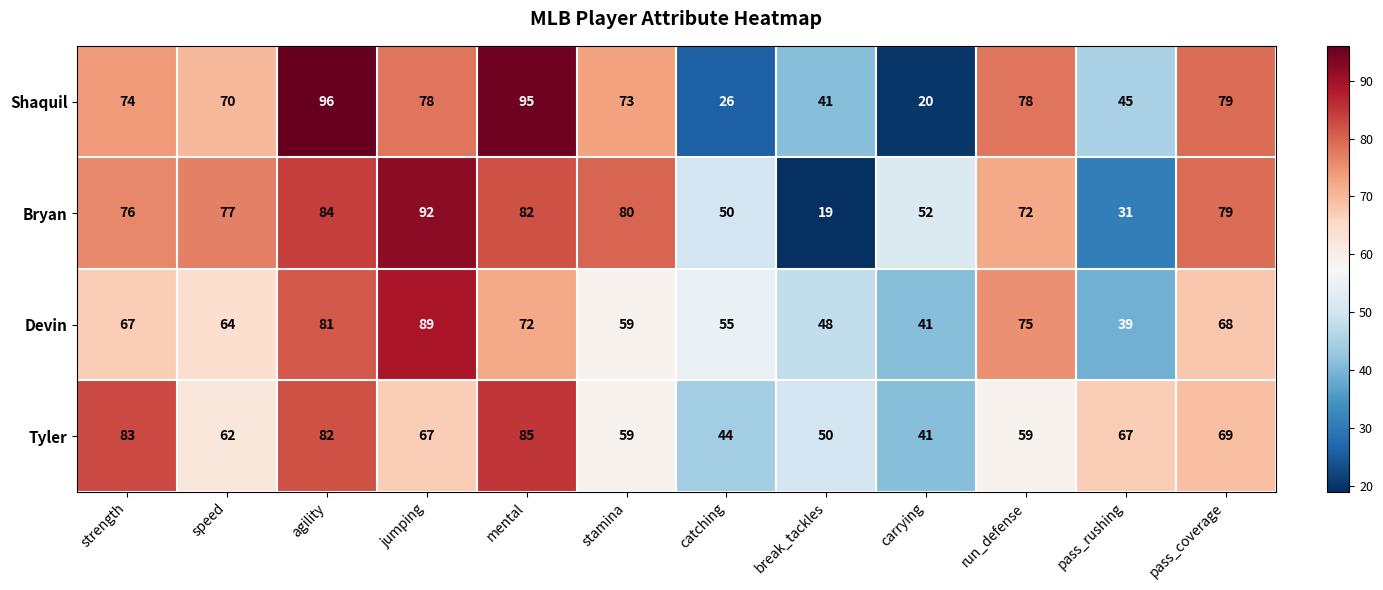

At which category does the chart reach its minimum across all series?

break_tackles